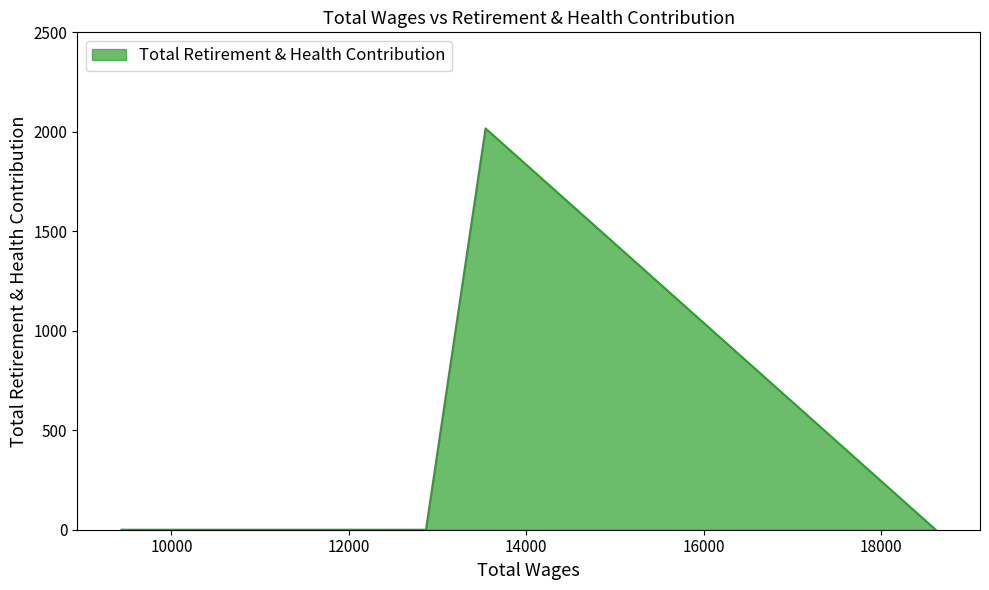

True or false: the data has more than 0 interior local peaks.

True